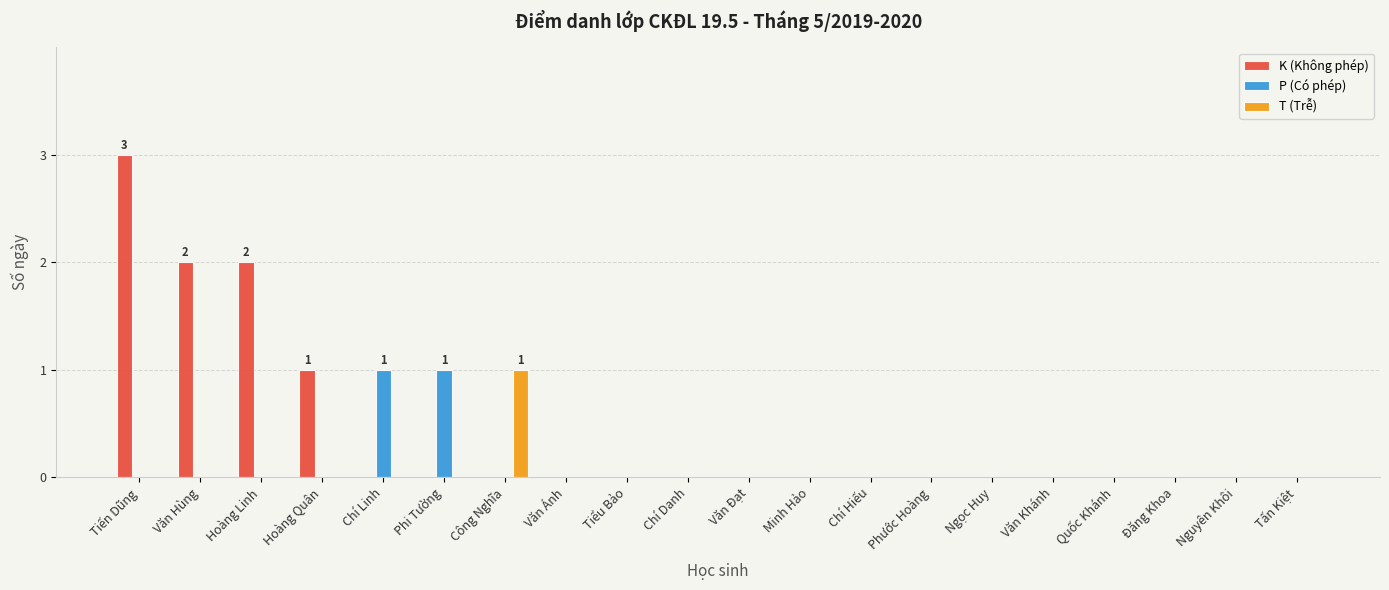

The value of P (Có phép) at Ngọc Huy is 0. True or false?

True